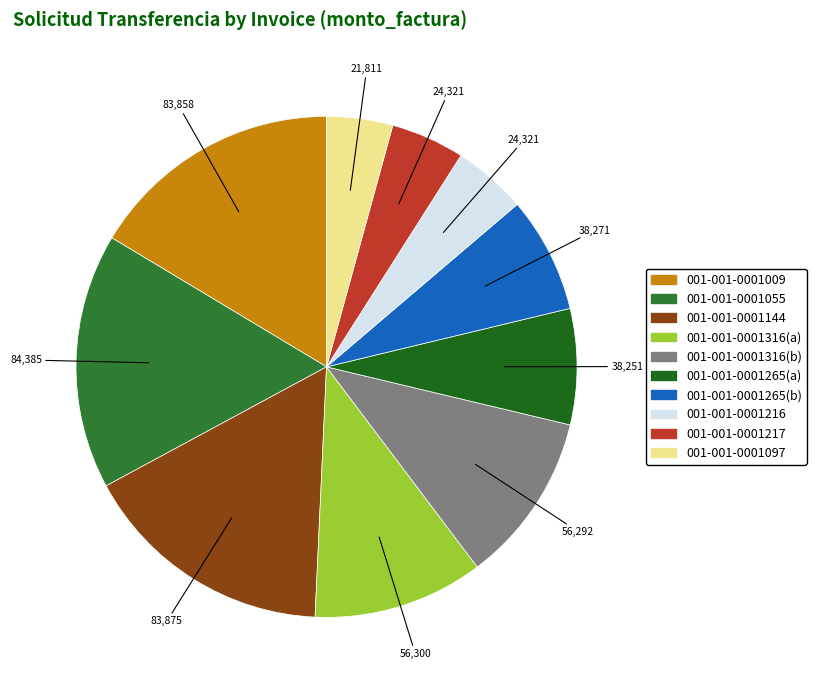

How many segments does this pie chart have?

10